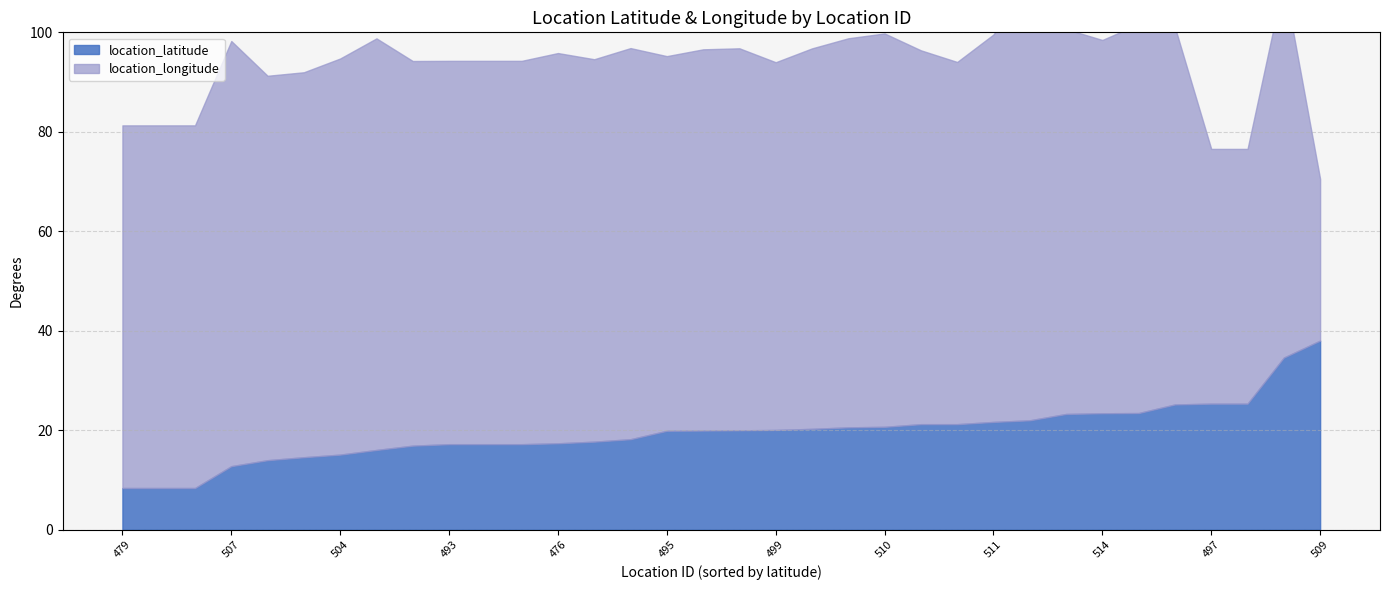

At how many categories does at least one series exceed 39?

33